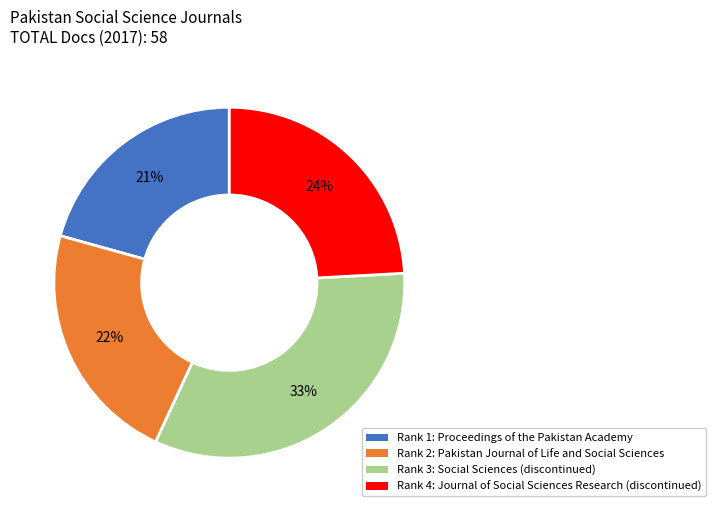

Is there a majority slice in this chart?

No